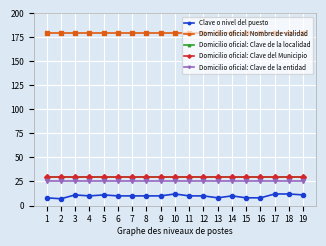

At which label does Domicilio oficial: Clave de la entidad reach its peak?

1